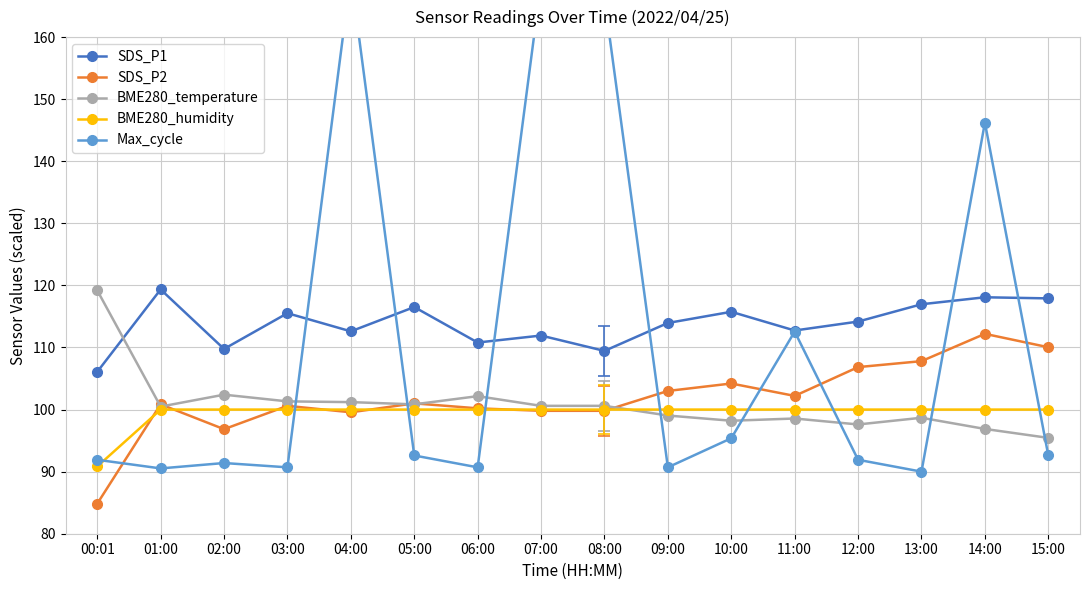

How many data points in BME280_temperature are less than 100?

7